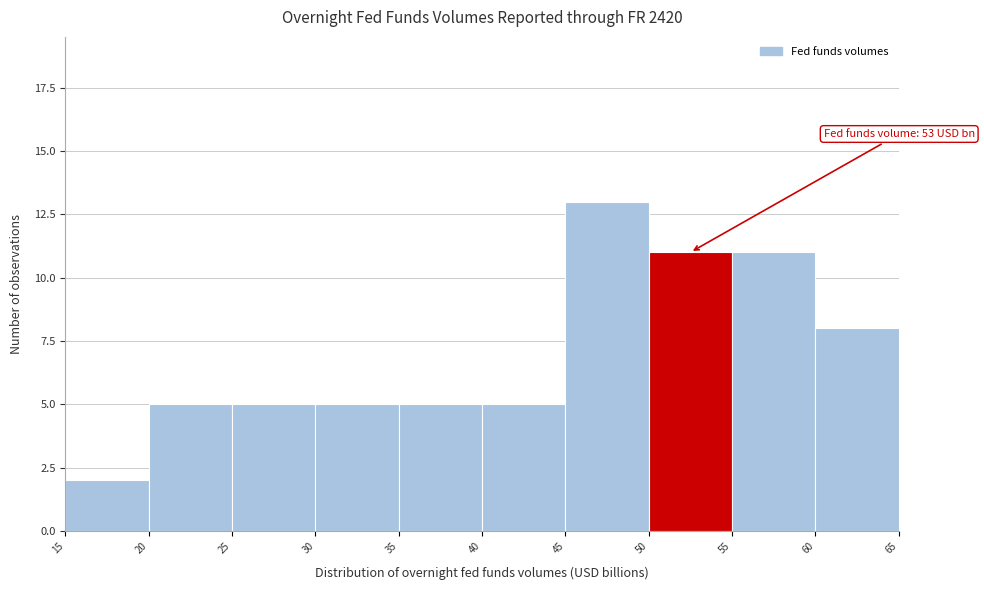

Which range on the x-axis has the tallest bar?

45 to 50